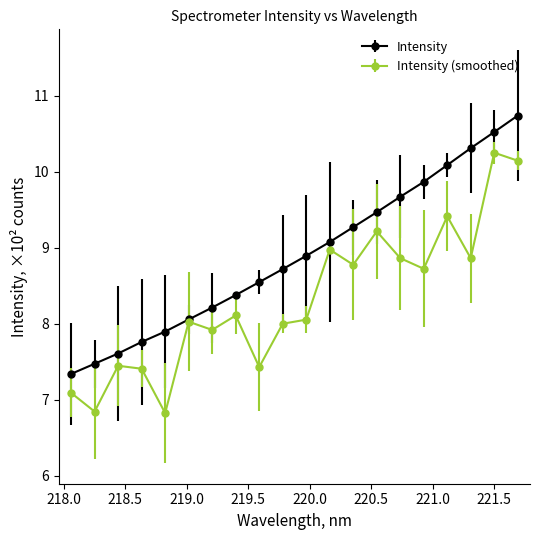

Rank the series by their maximum value, from highest to lowest.

Intensity, Intensity (smoothed)